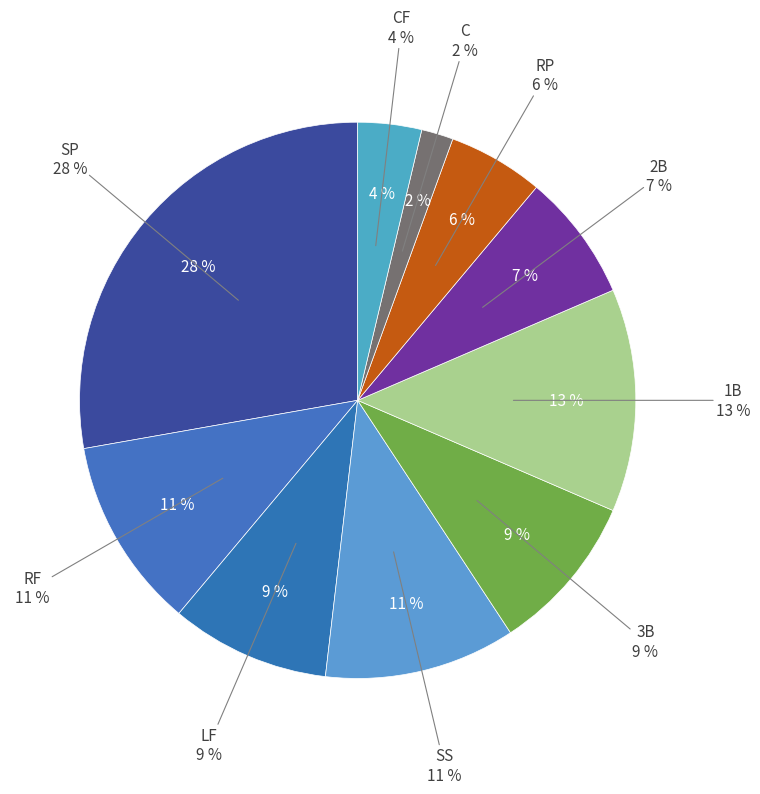

Rank the categories by value from highest to lowest.

SP, 1B, RF, SS, LF, 3B, 2B, RP, CF, C